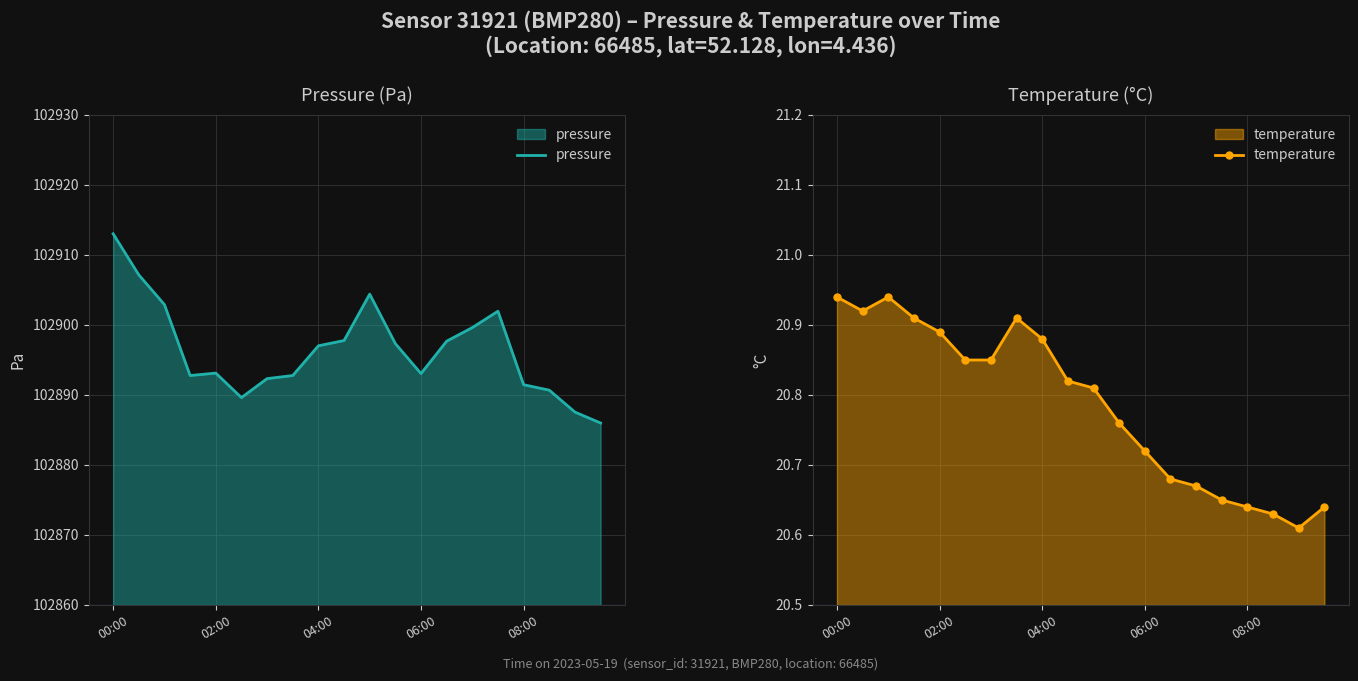

What is the difference between the maximum and minimum values in the pressure series?

27.0